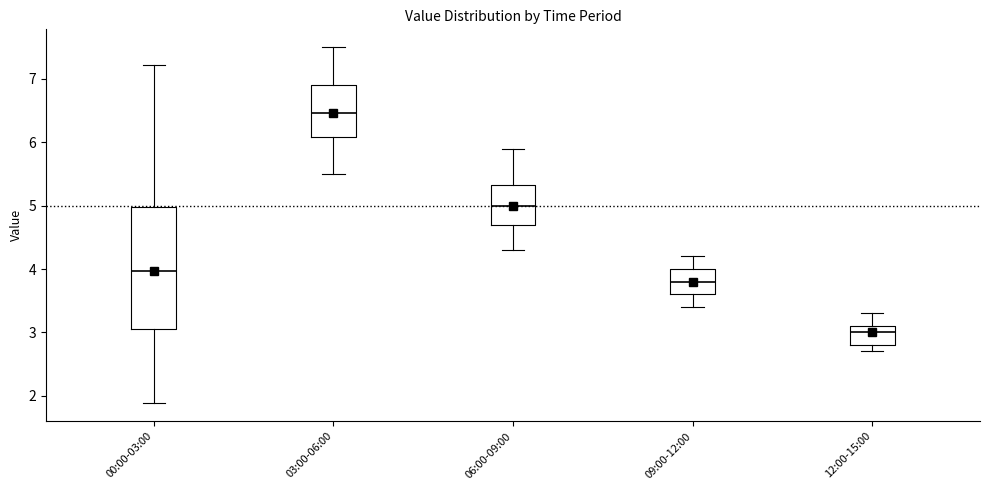

Reading left to right, transcribe this box plot: for each box, give where its median line is, the range the box spans, and where its two whiskers end, as read against the y-axis. The values are not printed on the chart, so give them approximately, as read against the axis.

00:00-03:00: median 4.0, box 3.1 to 5.0, whiskers 1.9 to 7.2
03:00-06:00: median 6.5, box 6.1 to 6.9, whiskers 5.5 to 7.5
06:00-09:00: median 5.0, box 4.7 to 5.3, whiskers 4.3 to 5.9
09:00-12:00: median 3.8, box 3.6 to 4.0, whiskers 3.4 to 4.2
12:00-15:00: median 3.0, box 2.8 to 3.1, whiskers 2.7 to 3.3